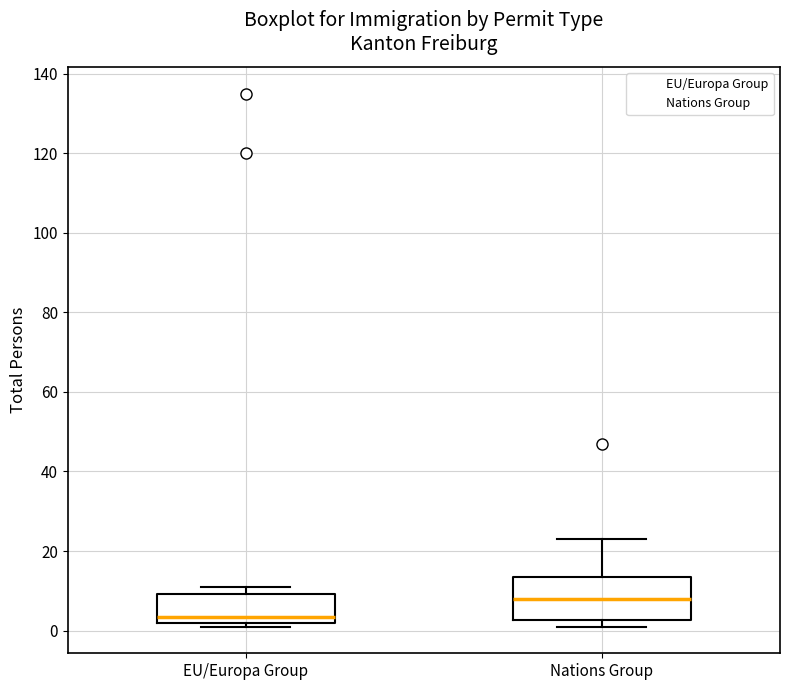

Where does the median line of the box for Nations Group sit on the y-axis? The values are not printed on the chart, so give them approximately, as read against the axis.

8